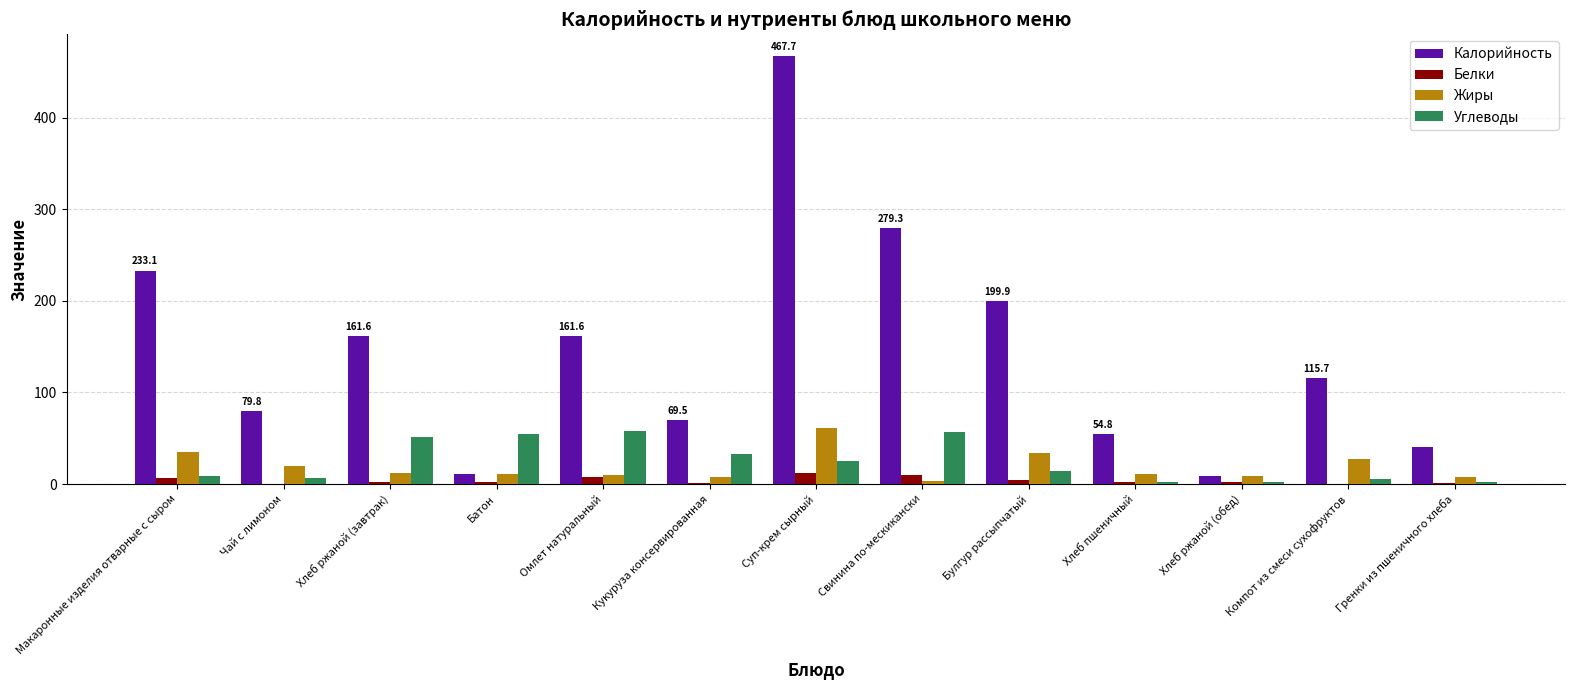

What is the total value across all series at Кукуруза консервированная?

111.2